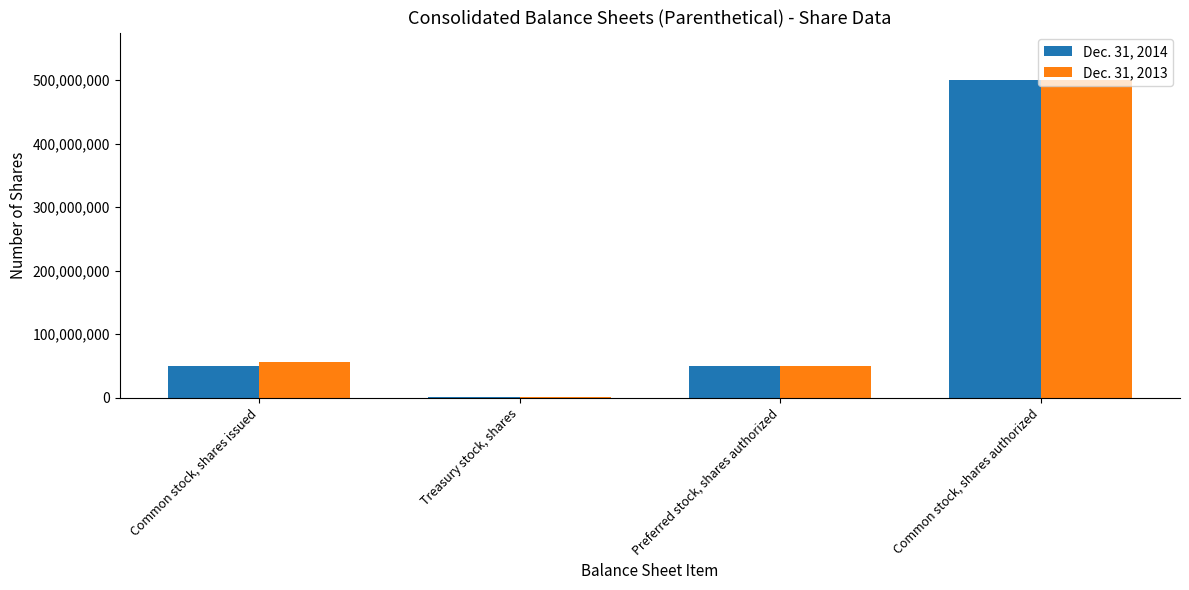

What is the sum of all Dec. 31, 2014 values?

600027046